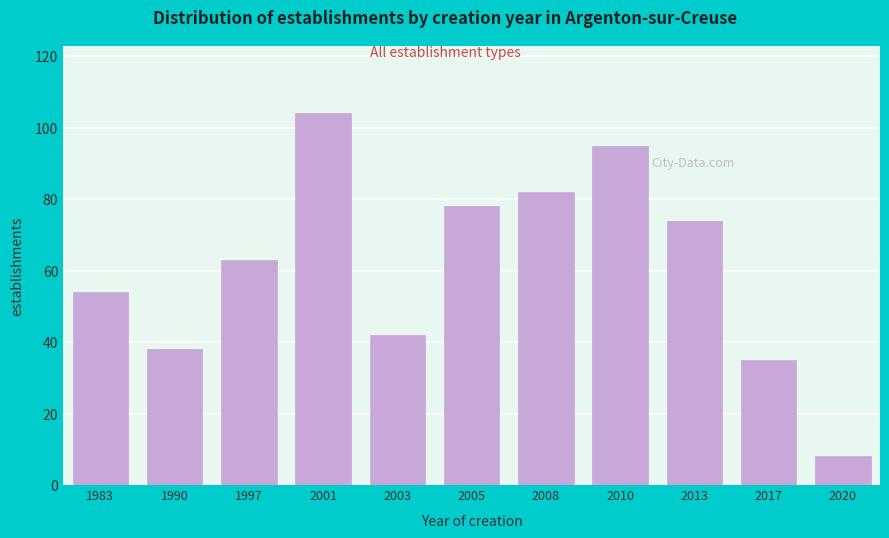

Reading left to right, list all the values displayed in this chart.

54	38	63	104	42	78	82	95	74	35	8